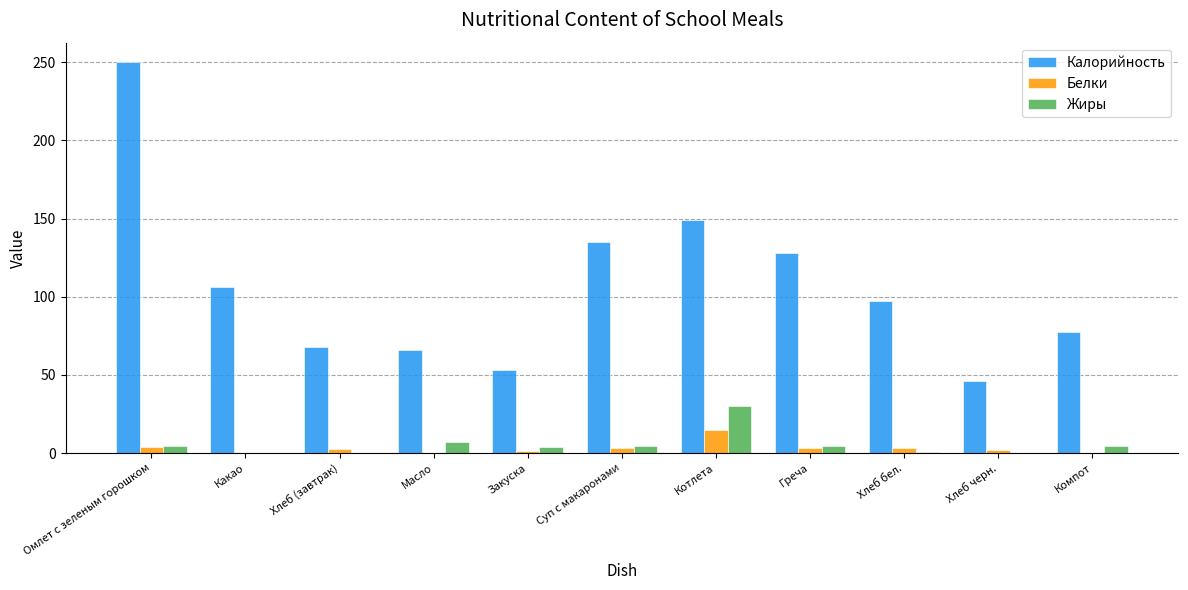

At which category is the sum across all series the highest?

Омлет с зеленым горошком